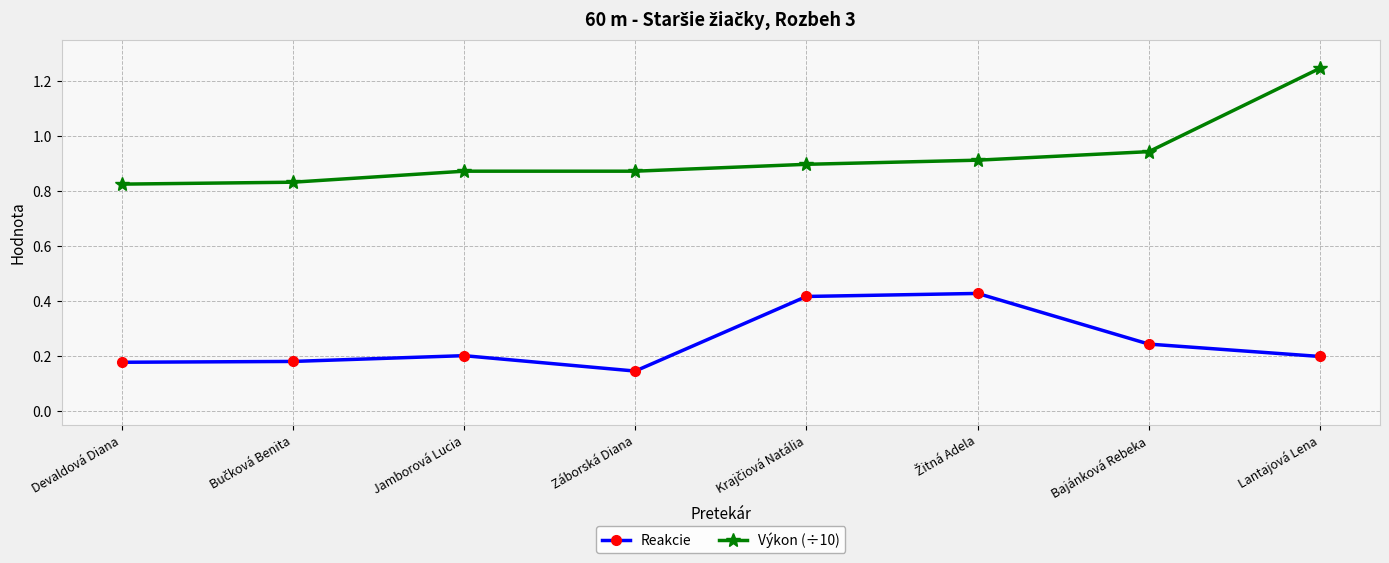

What is the label of the 8th point from the right?

Devaldová Diana